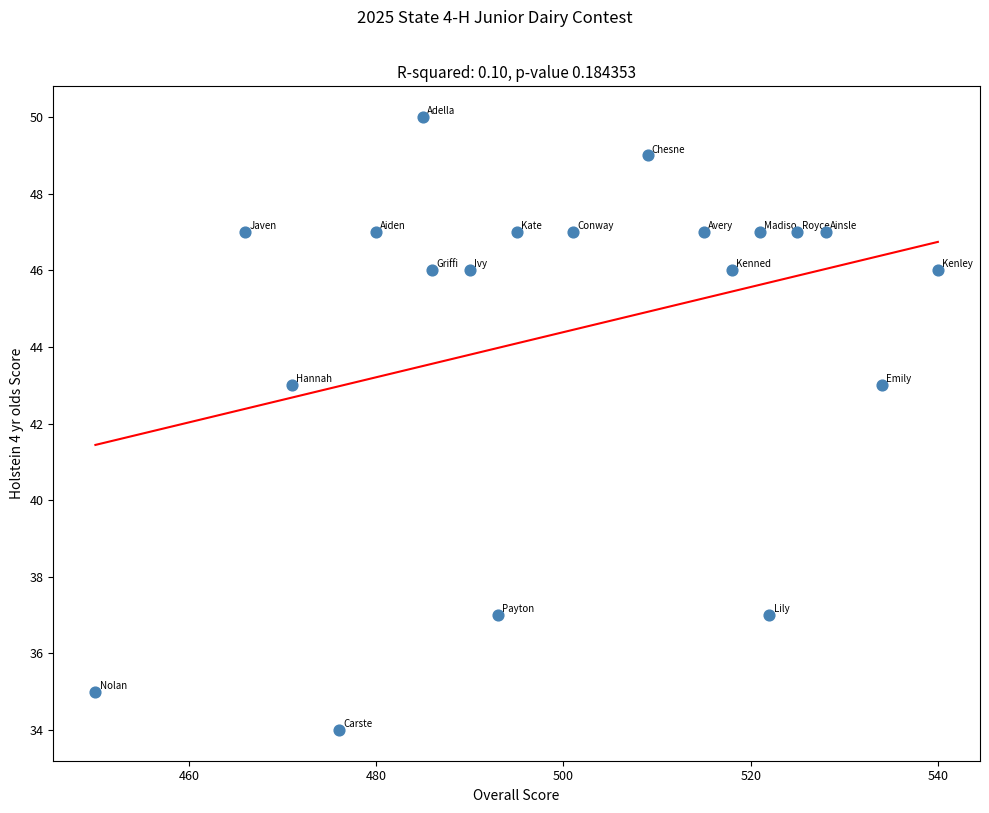

What is the range of Y values (max minus min)?

16